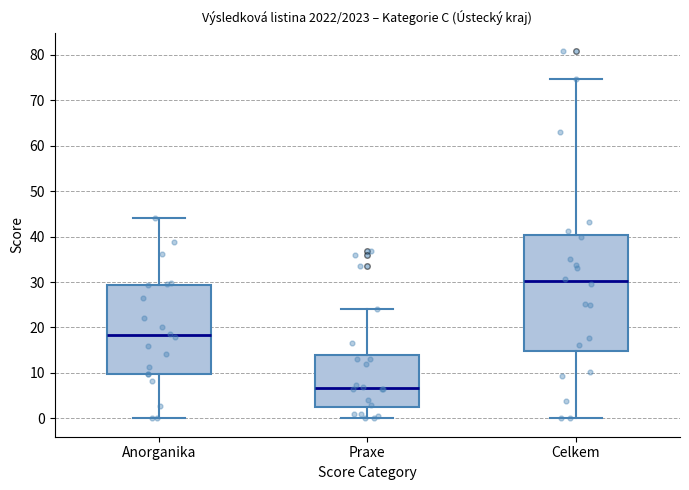

Reading left to right, transcribe this box plot: for each box, give where its median line is, the range the box spans, and where its two whiskers end, as read against the y-axis. The values are not printed on the chart, so give them approximately, as read against the axis.

Anorganika: median 18, box 10 to 29, whiskers 0 to 44
Praxe: median 7, box 3 to 14, whiskers 0 to 24
Celkem: median 30, box 15 to 40, whiskers 0 to 75